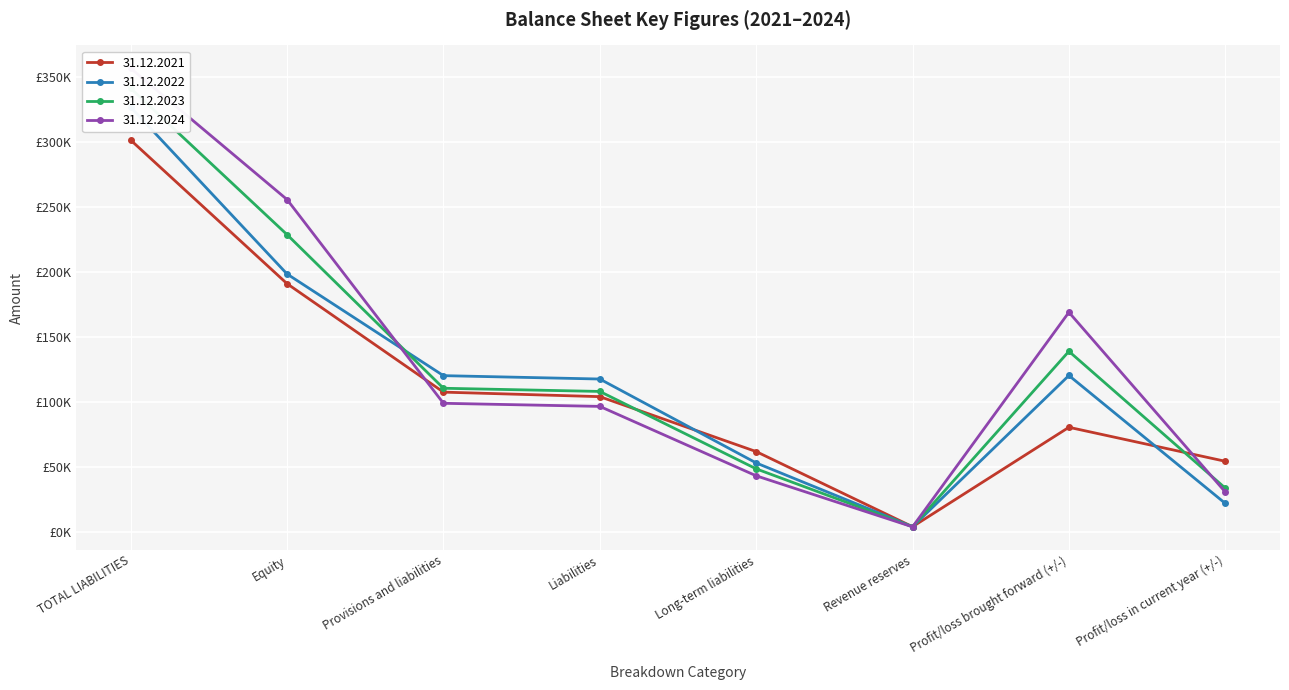

What is the difference between the second highest and minimum values in the 31.12.2023 series?

224806